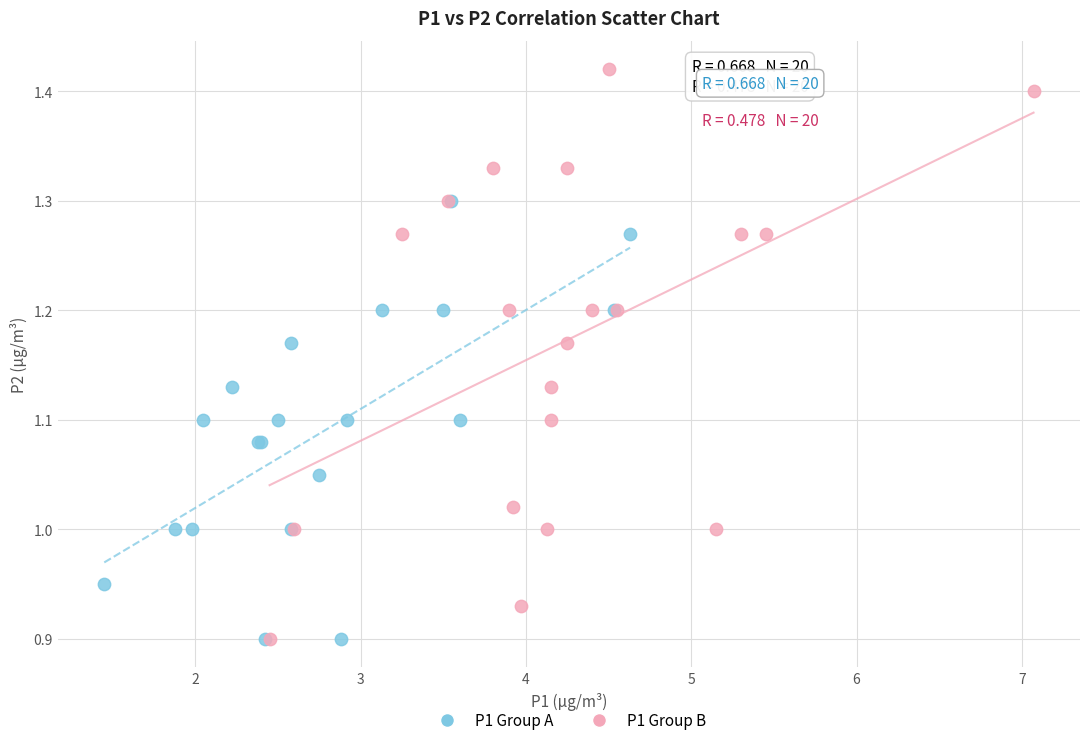

Which series contains the highest Y value?

P1 Group B